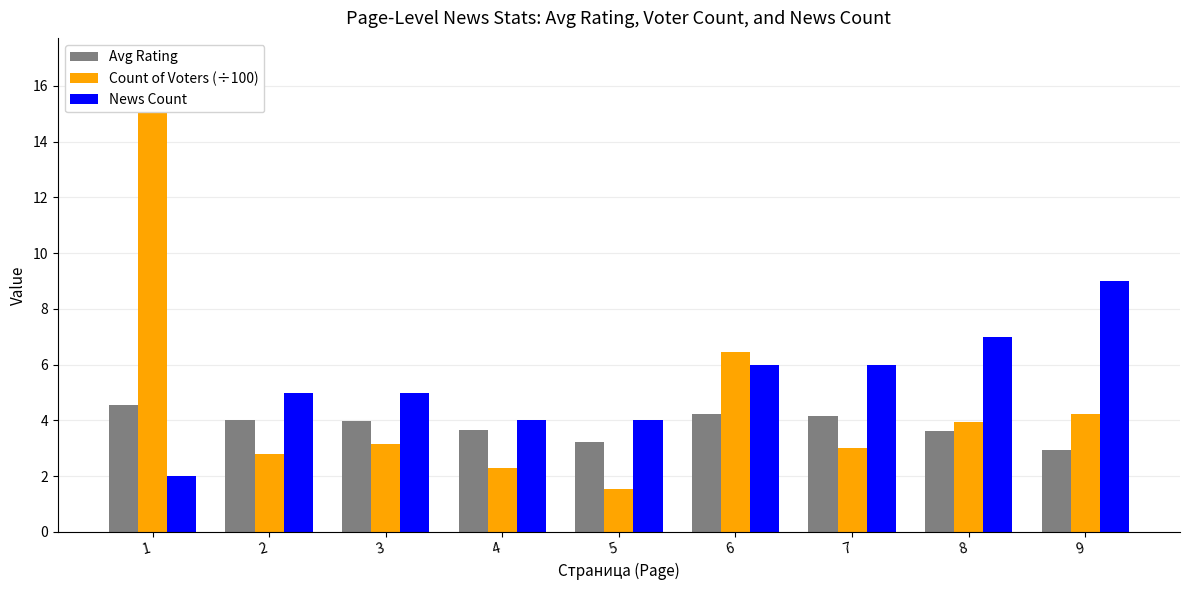

What is the difference between the highest and lowest values at 8?

3.4